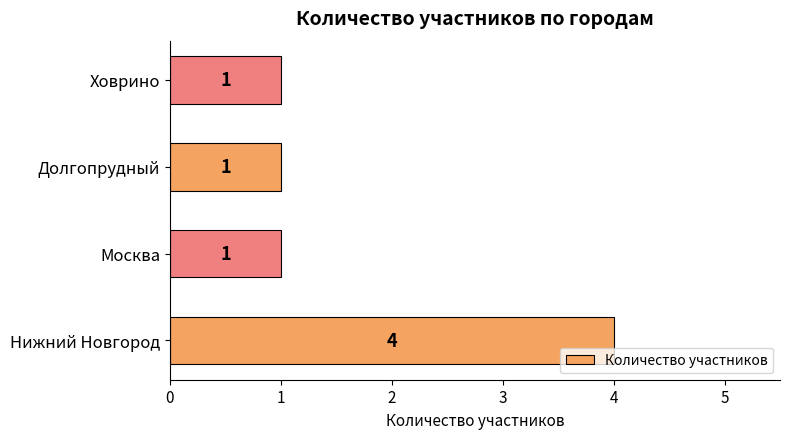

The value at Нижний Новгород is 4. True or false?

True